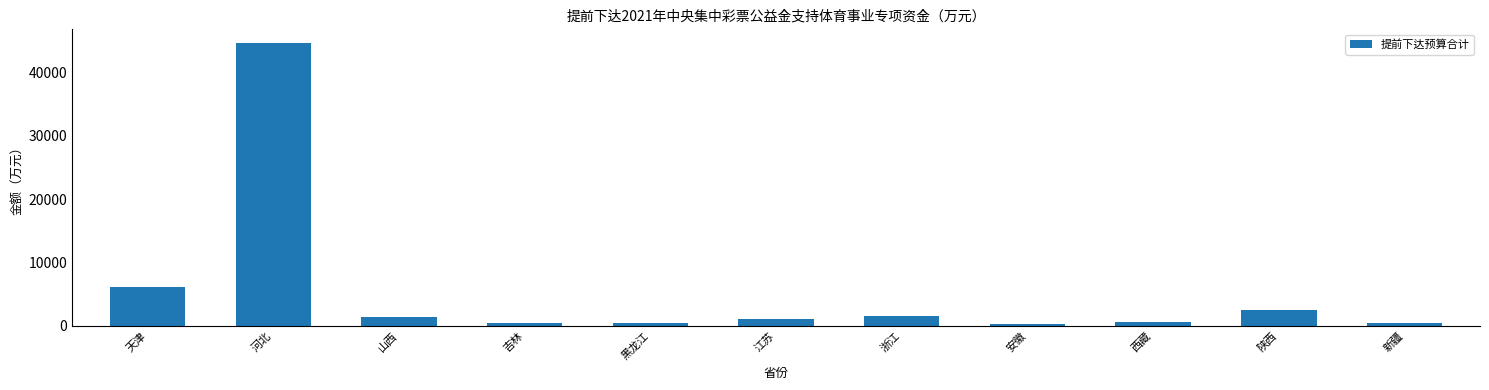

What is the label of the 2nd bar from the right?

陕西